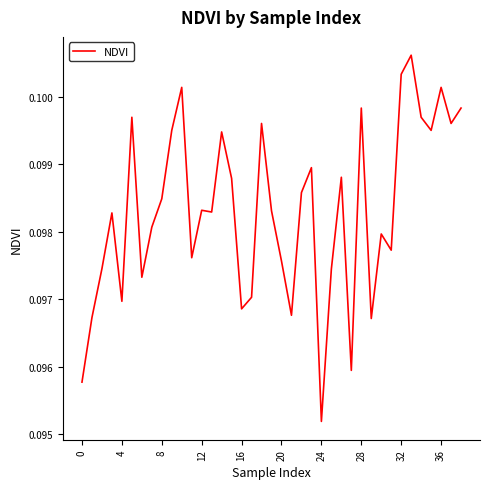

How many lines are shown in the chart?

1